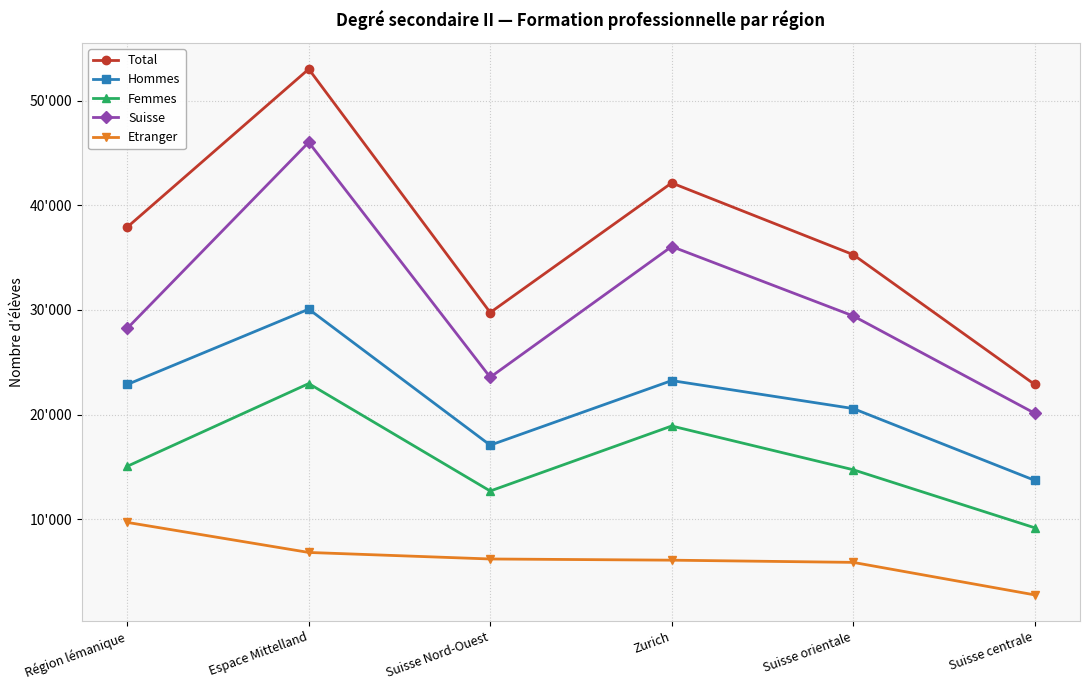

Count the number of categories in the chart.

6